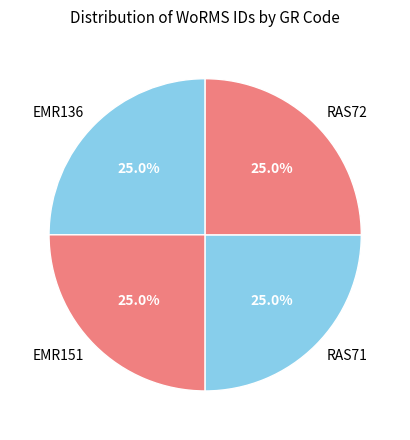

Count the number of slices in the pie.

4